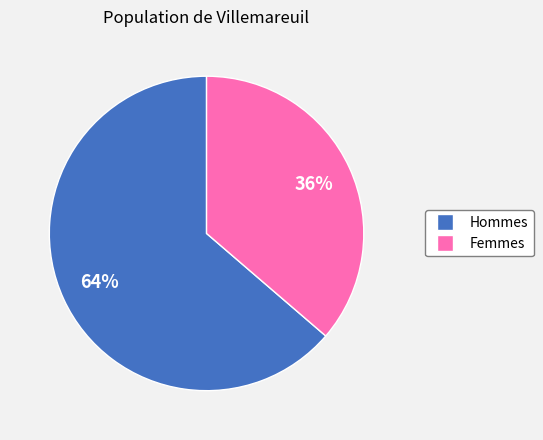

Is there any slice that represents more than half of the pie?

Yes